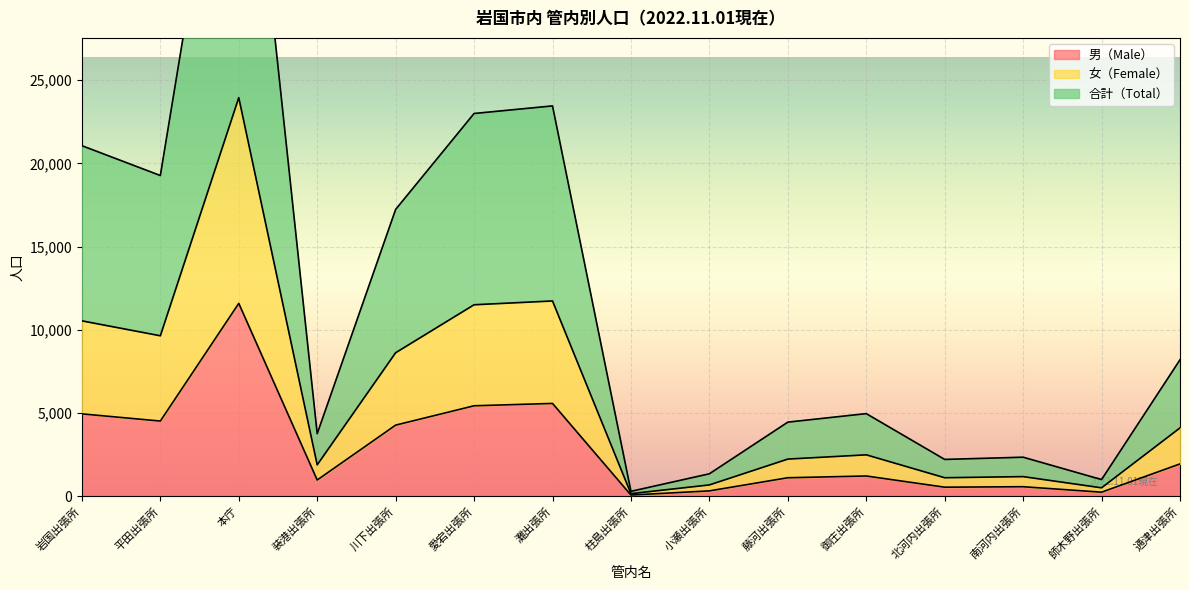

In 女（Female）, how many points are higher than both neighbors (excluding endpoints)?

4